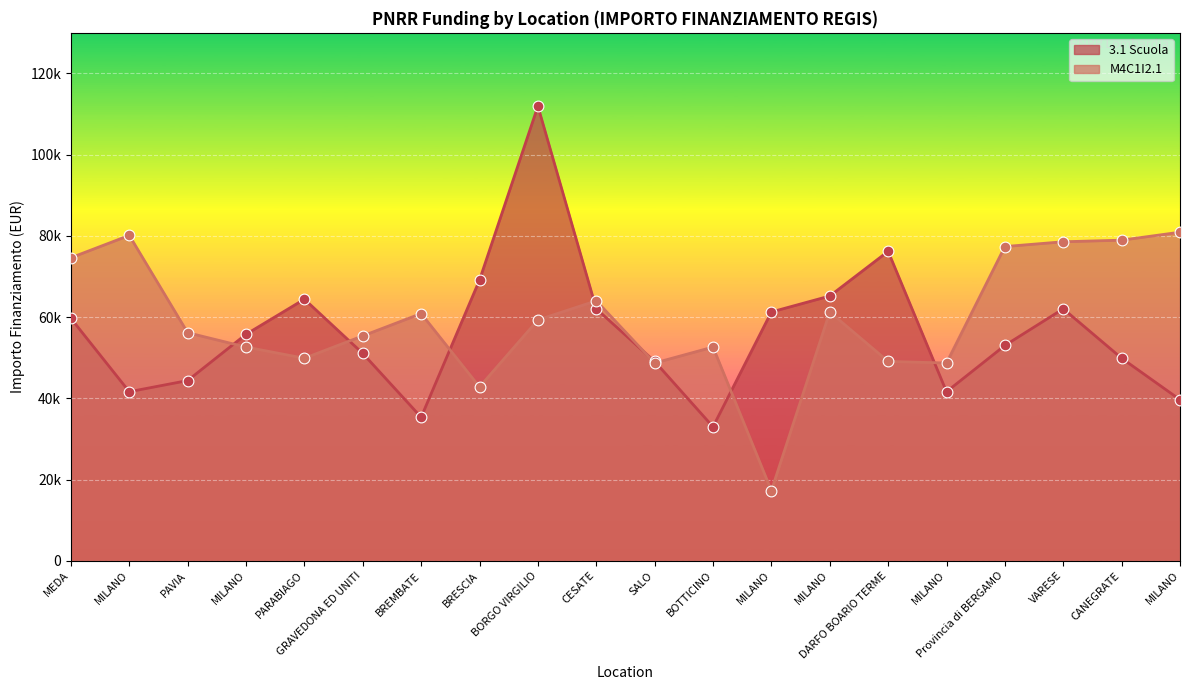

What is the total value across all series at MEDA?

134338.9